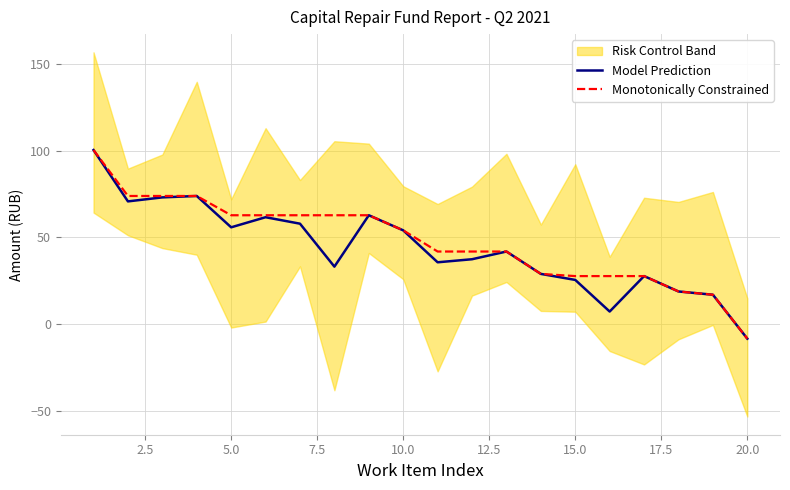

How many values in Model Prediction are above zero?

19